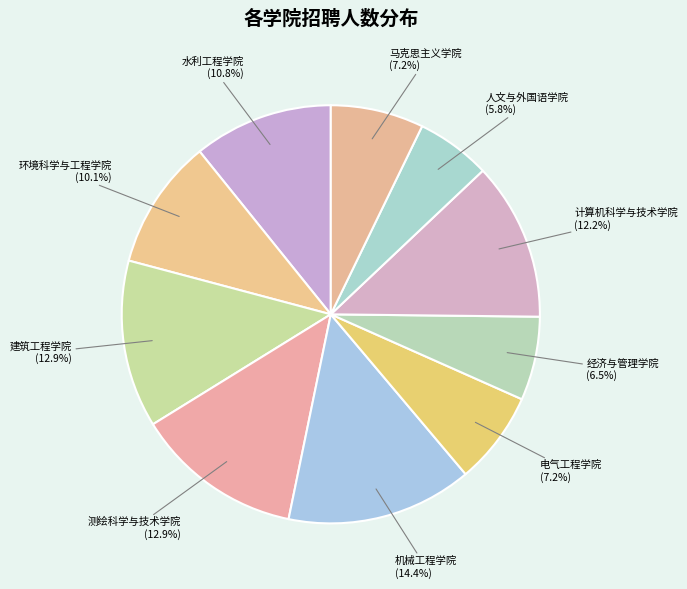

What is the largest slice in the pie chart?

机械工程学院